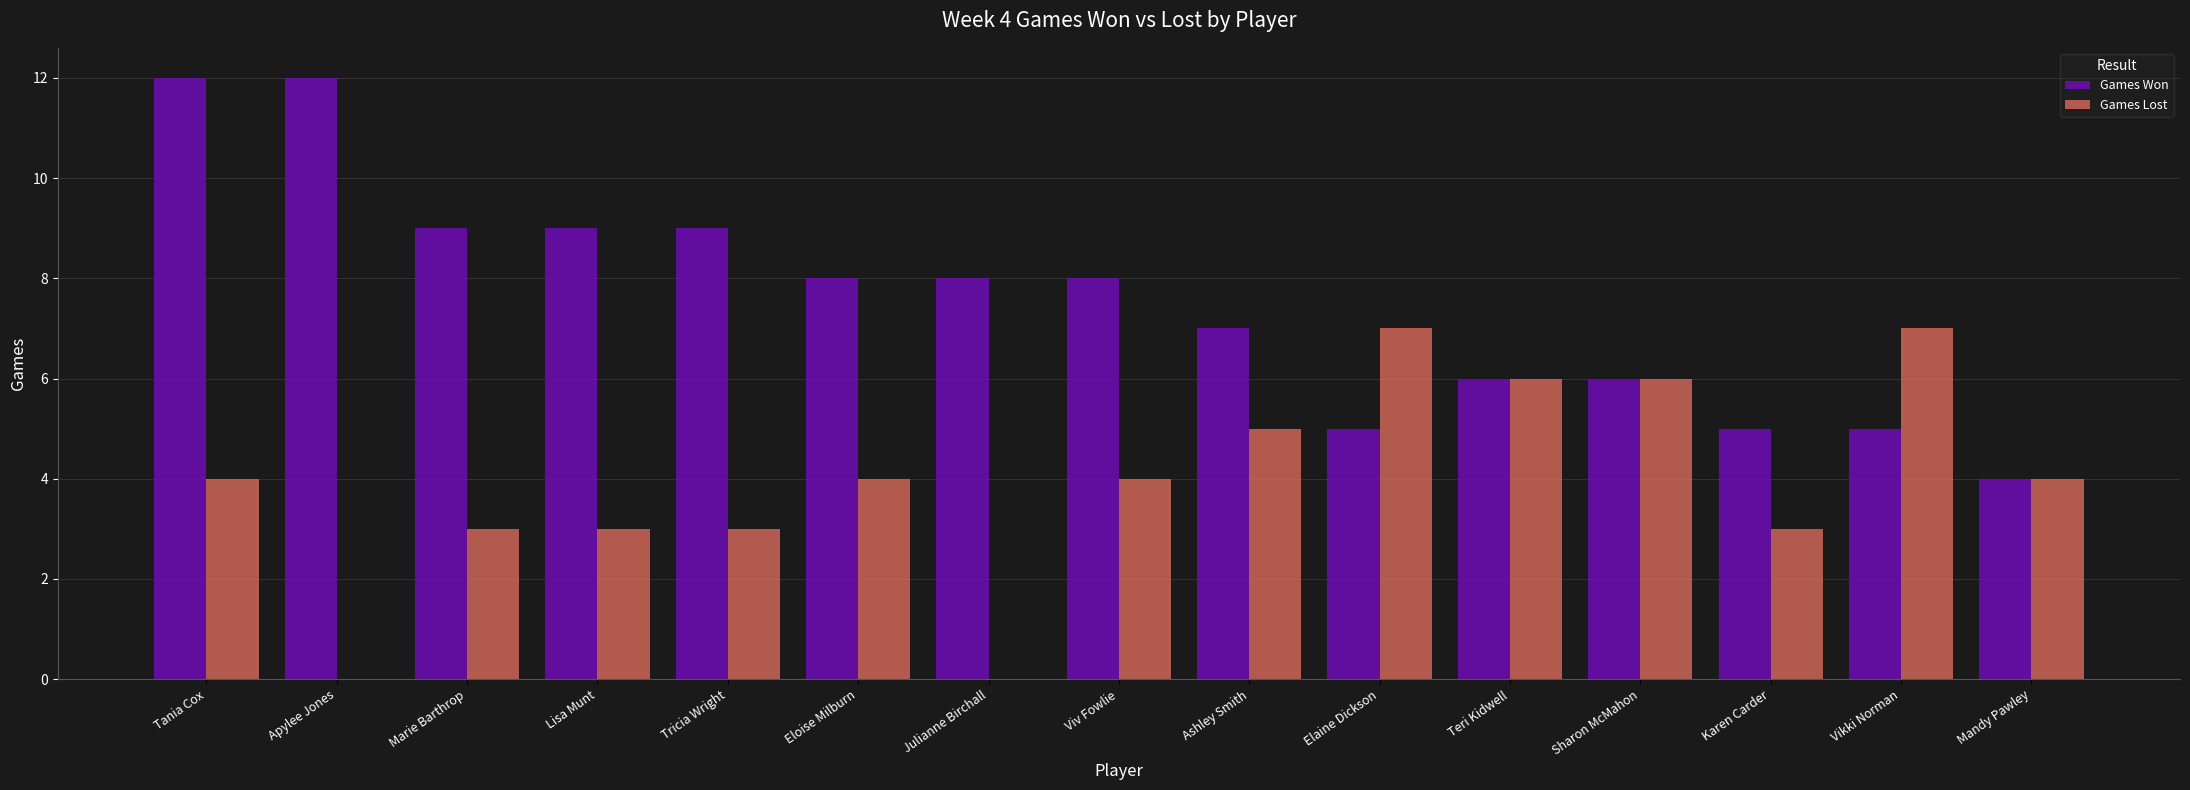

Is it true that Games Won equals 6 at Sharon McMahon?

True